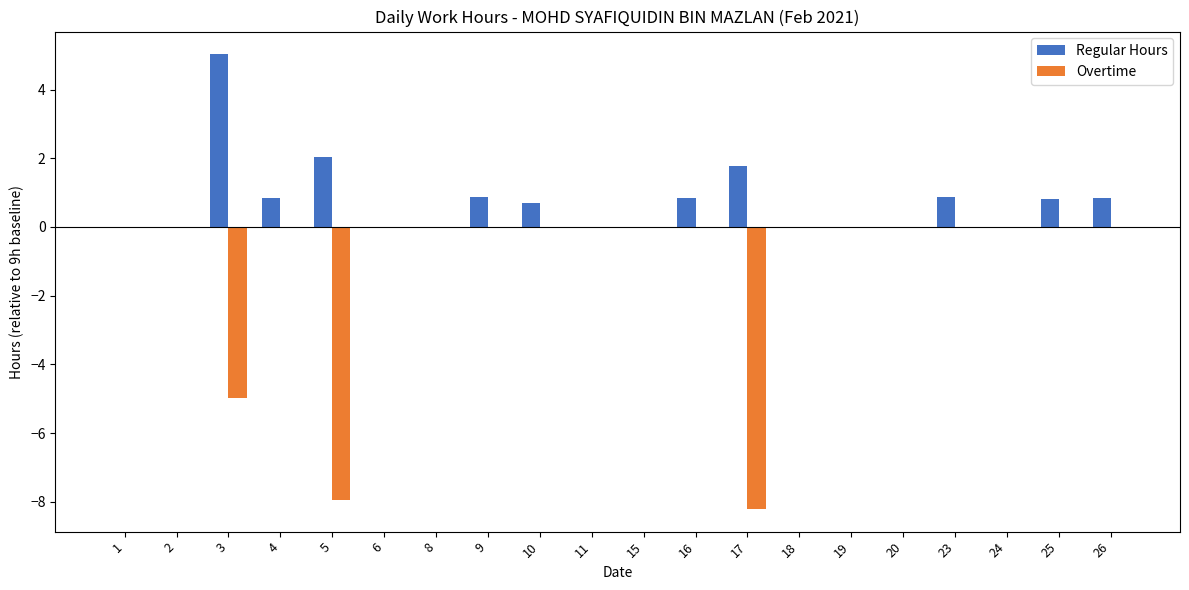

What are all the series names shown in the legend?

Regular Hours, Overtime